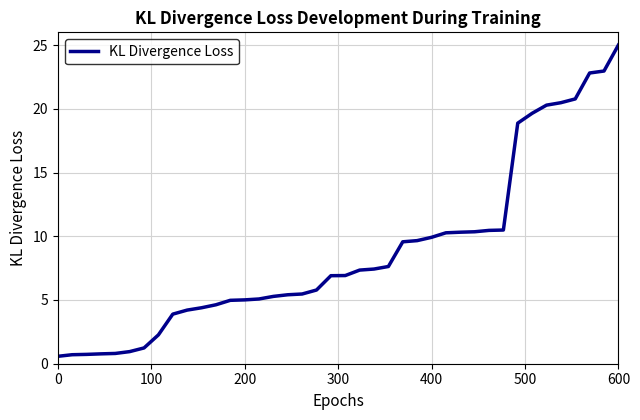

Count the number of values greater than 6.

21